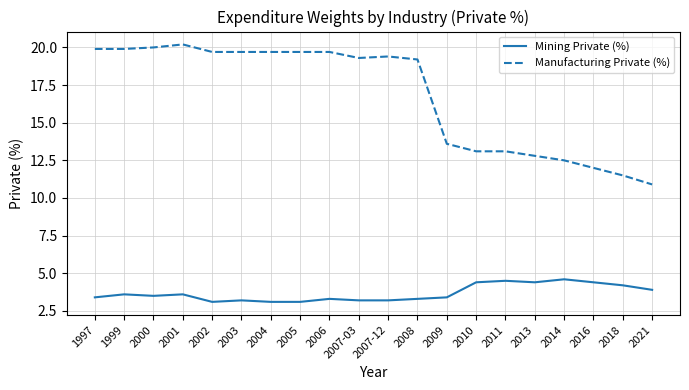

Which series has the largest total across all categories?

Manufacturing Private (%)